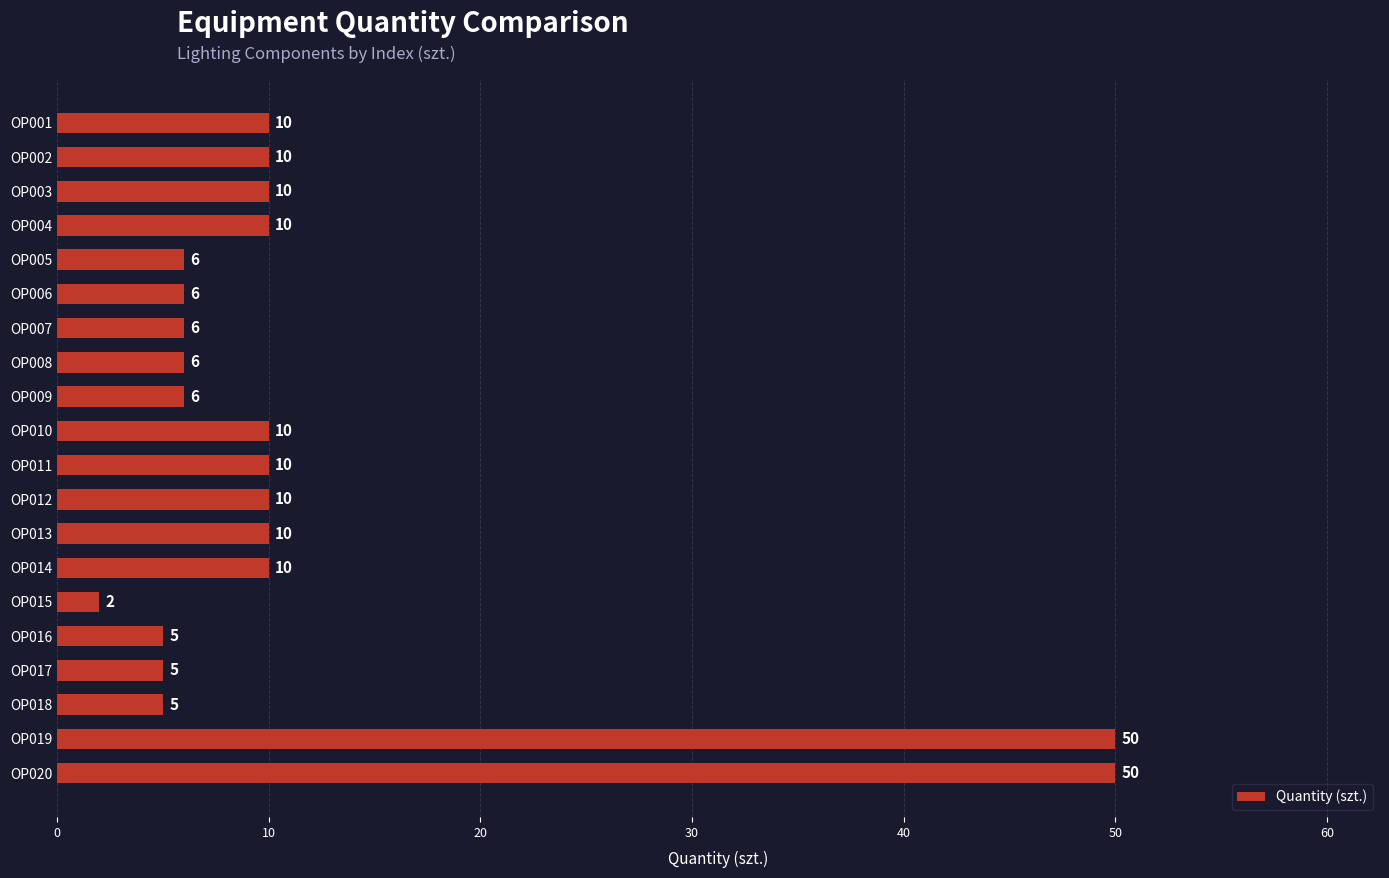

What is the sum of all values?

237